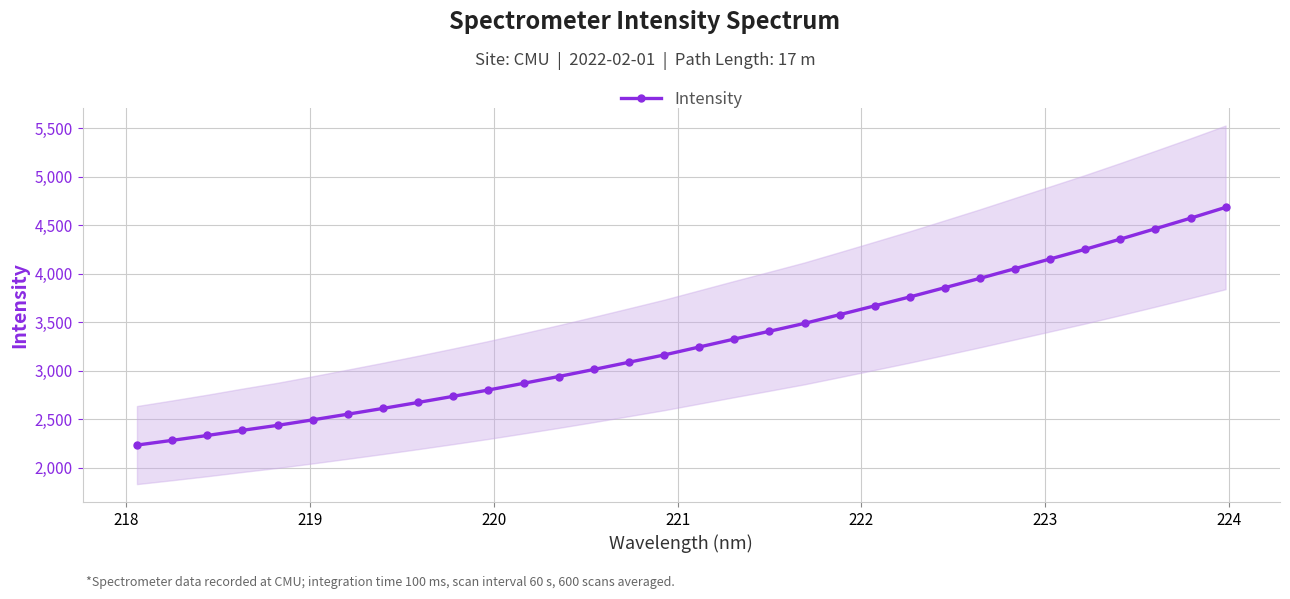

Does the chart display data point markers on the line(s)?

Yes